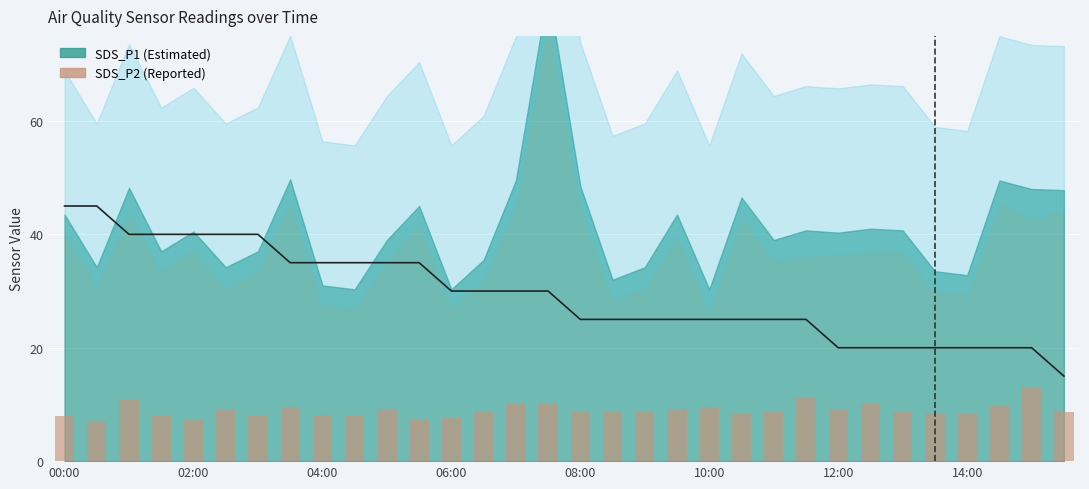

Is it true that SDS_P2 (×5) equals 2.9 at 23?

False